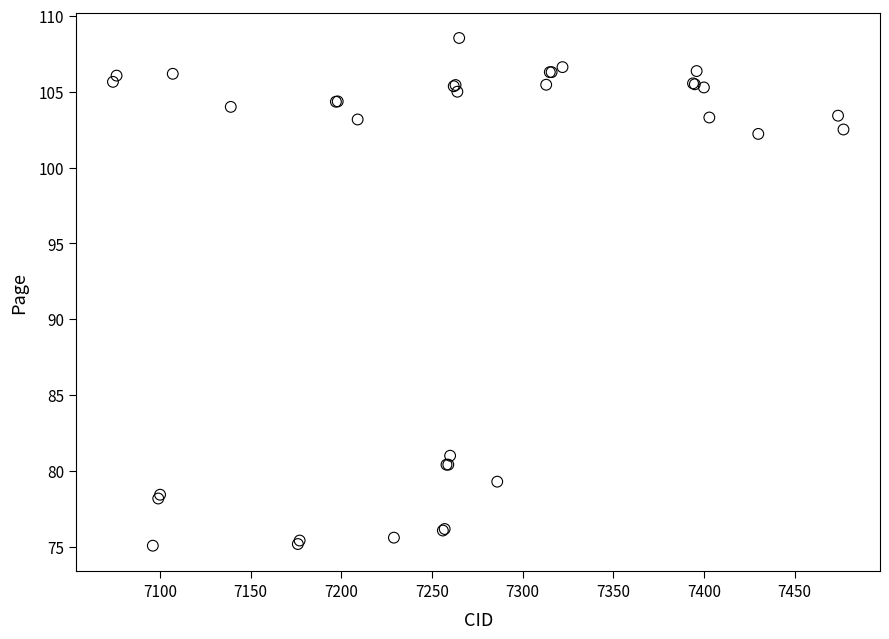

What Y value in the scatter plot is closest to 91?

81.0